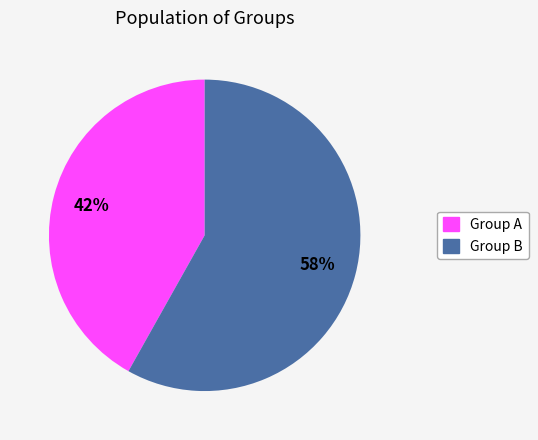

To the nearest percent, what is the average slice percentage?

50%